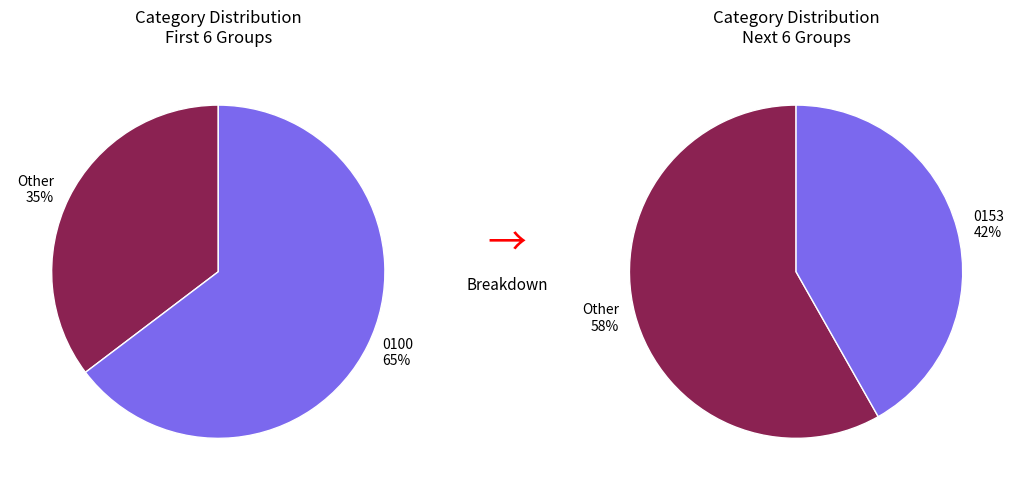

Does any single category account for the majority?

Yes